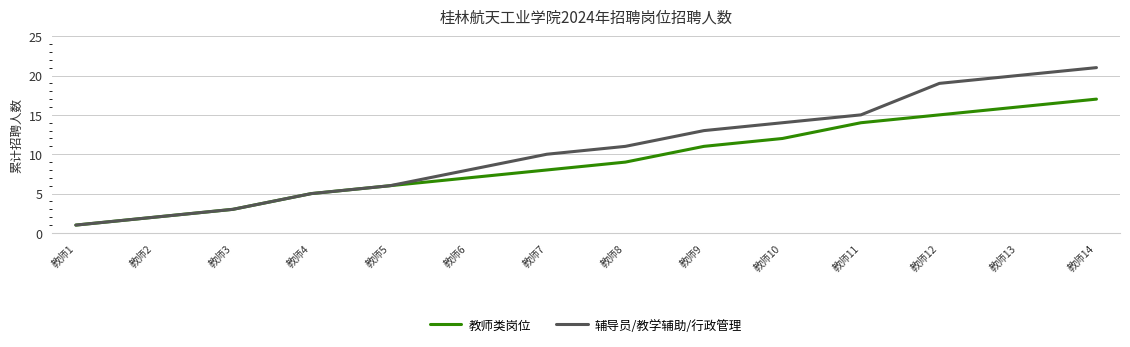

What are all the series names shown in the legend?

教师类岗位, 辅导员/教学辅助/行政管理